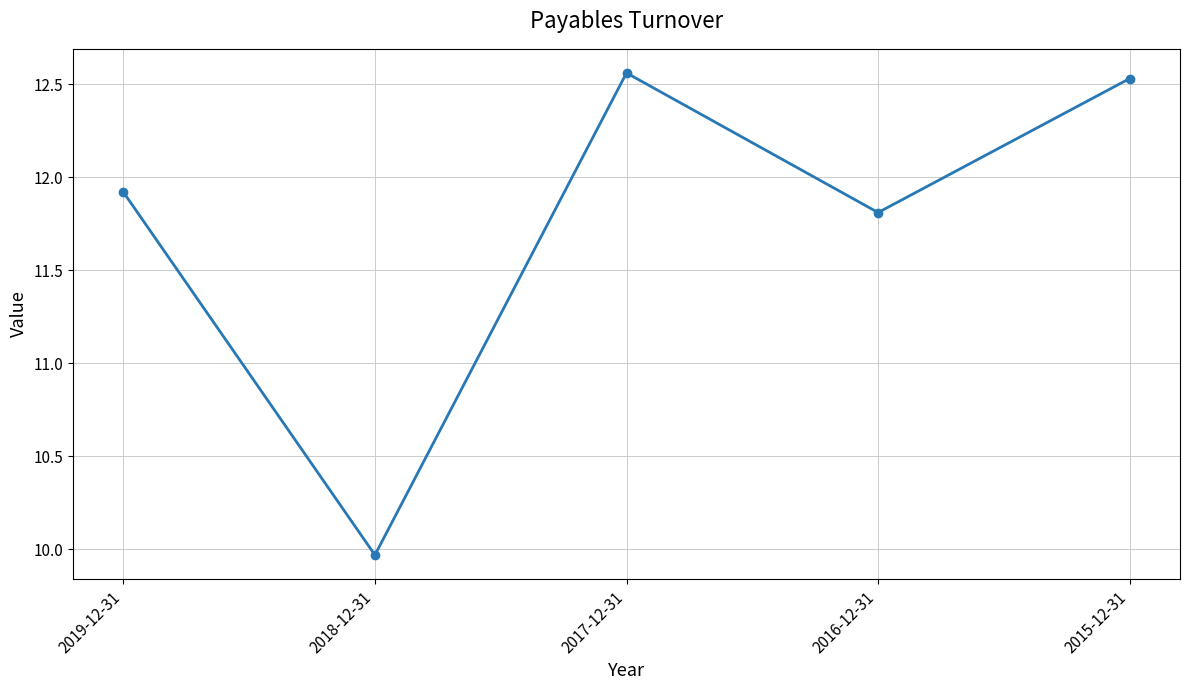

What is the sum of all values?

58.8